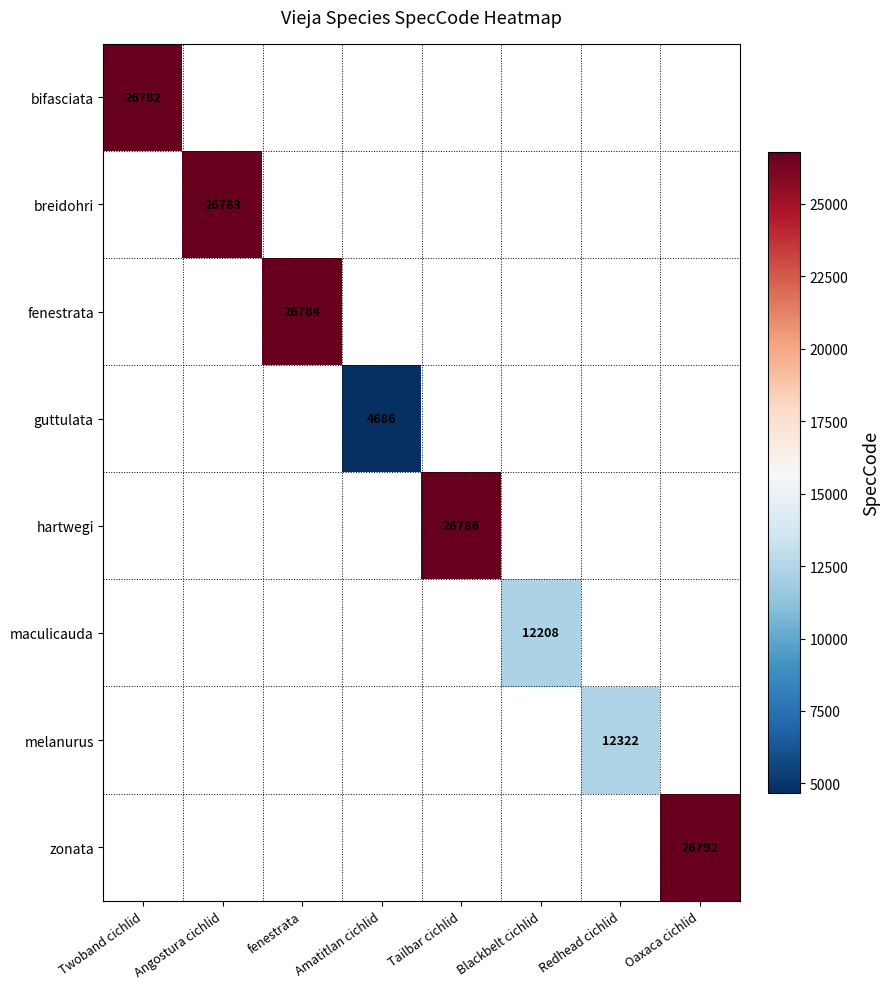

The zonata series shows 42465 at Oaxaca cichlid. True or false?

False